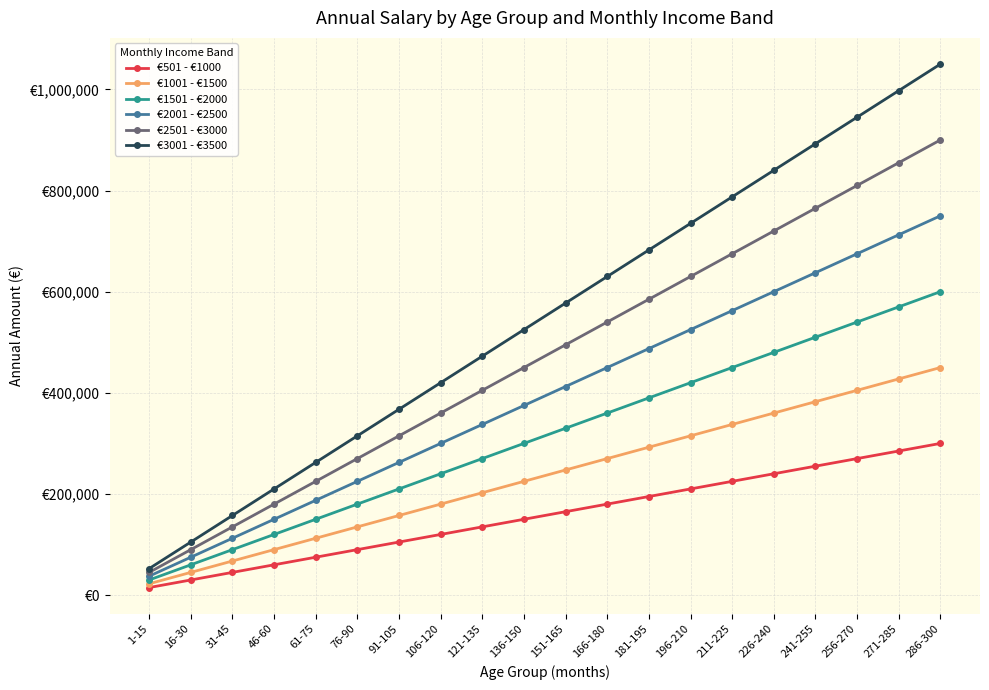

What is the average value of the €2001 - €2500 series?

393750